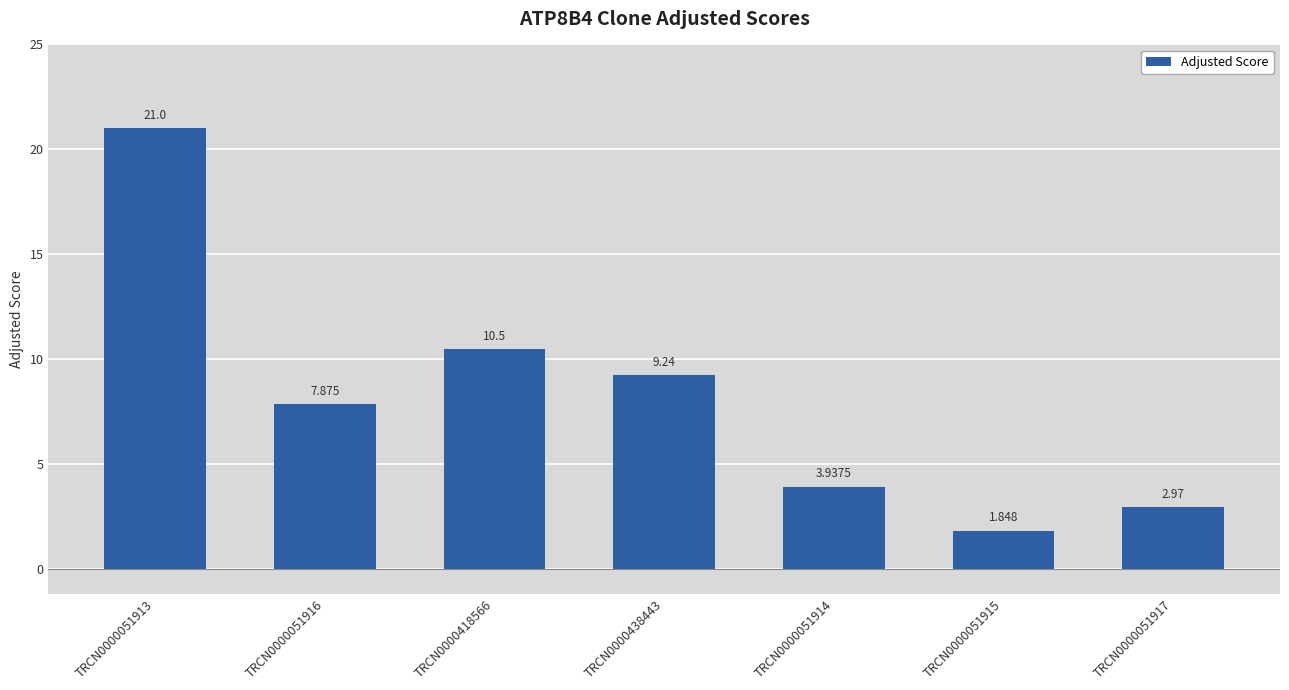

What position from the left is TRCN0000051914?

5